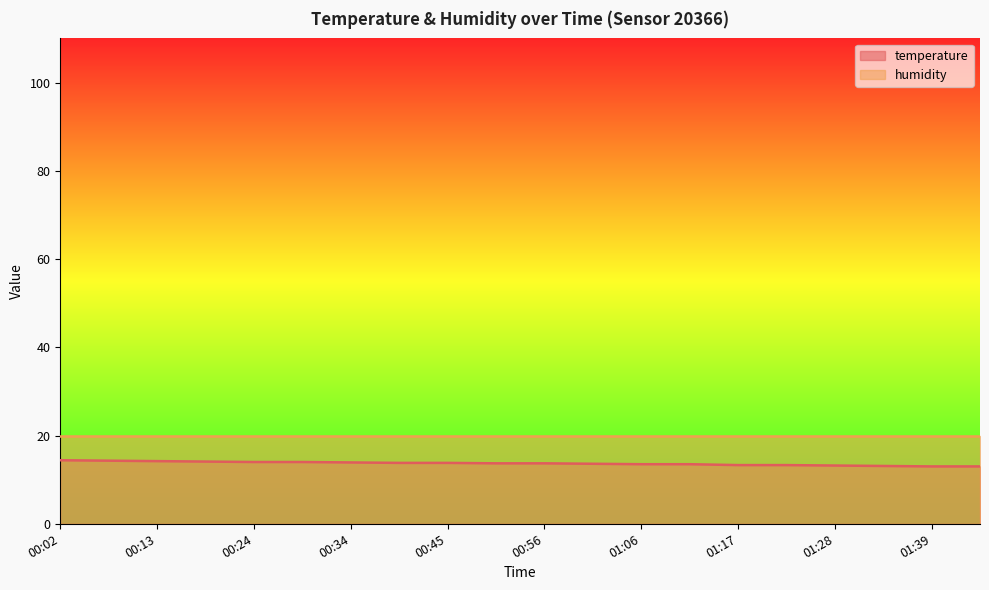

What is the sum of the values at 01:34 and 00:34?

27.0